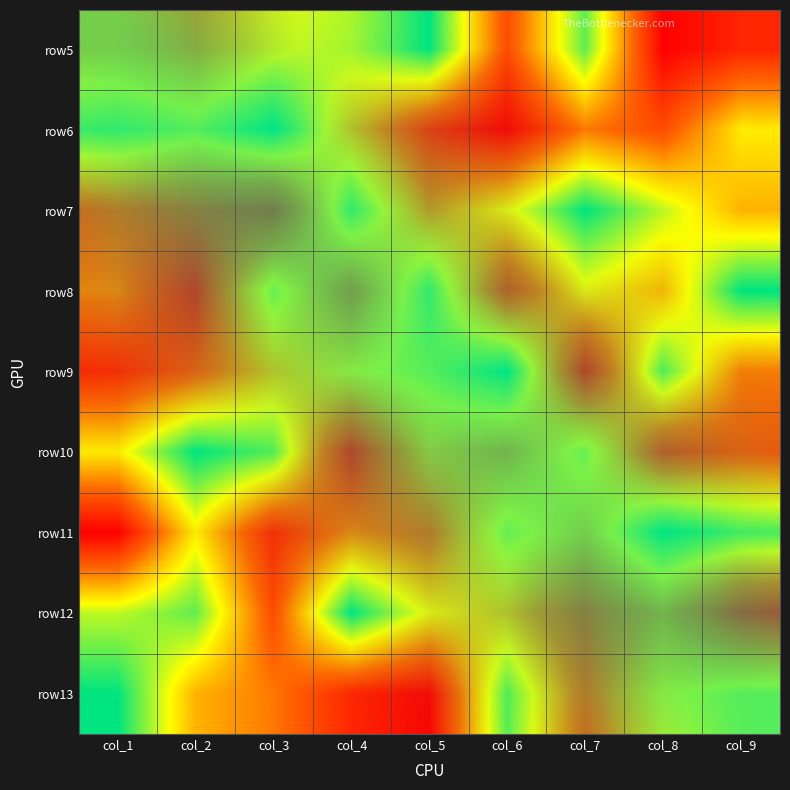

At how many categories does at least one series exceed 8?

9